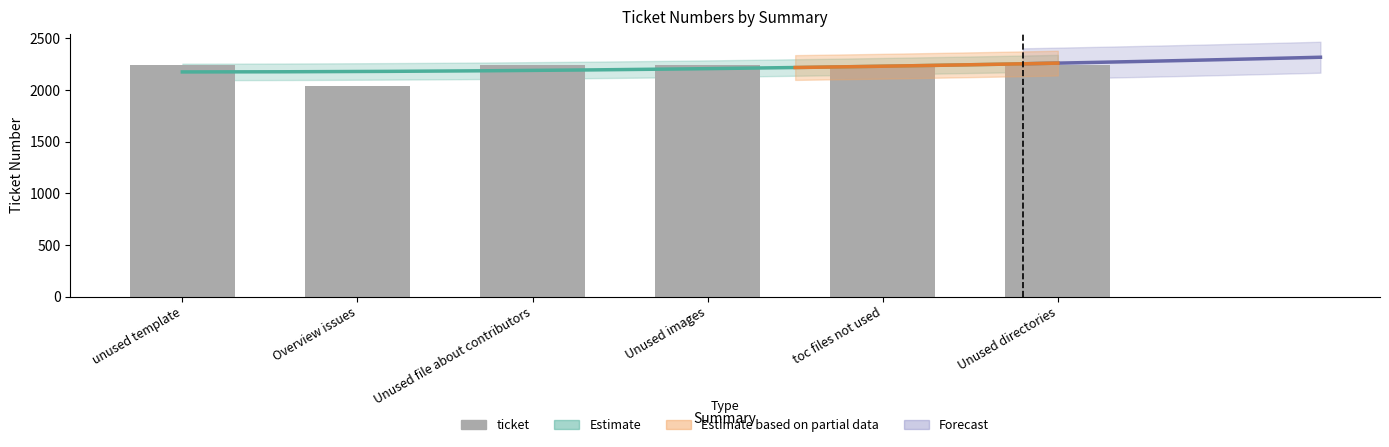

What is the approximate value at unused template?

2241